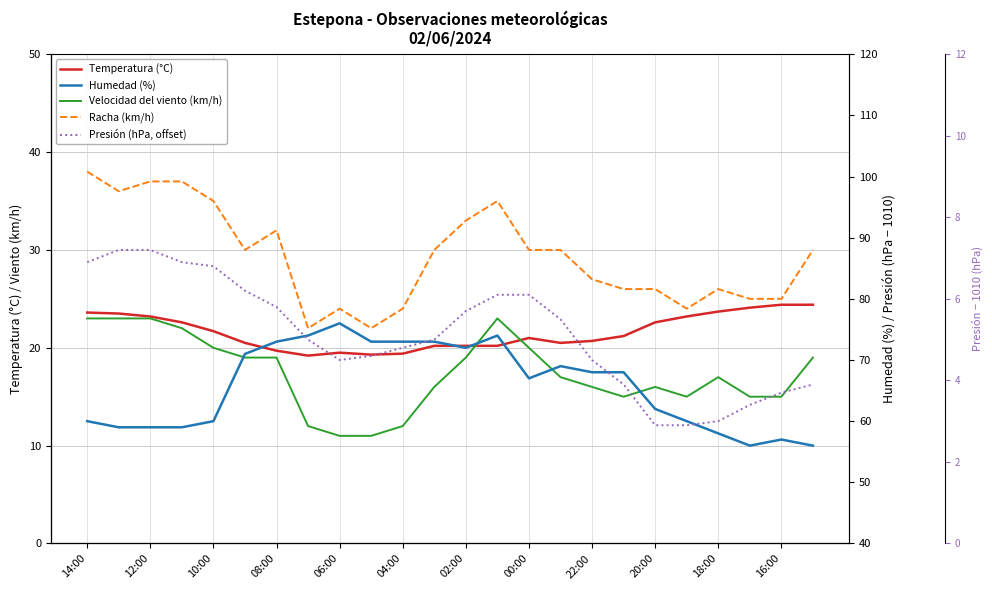

Which series has the widest spread of values?

Humedad (%)